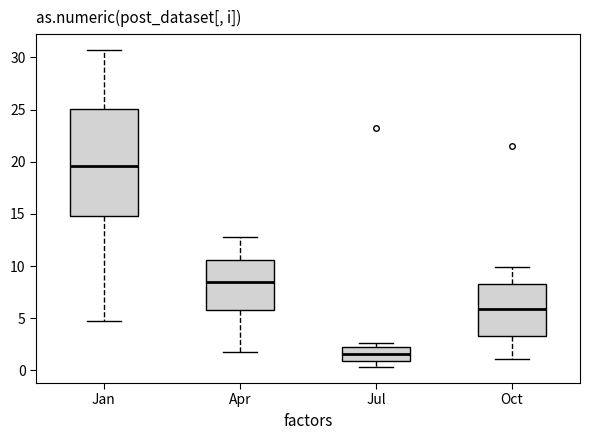

Reading left to right, transcribe this box plot: for each box, give where its median line is, the range the box spans, and where its two whiskers end, as read against the y-axis. The values are not printed on the chart, so give them approximately, as read against the axis.

Jan: median 19.5, box 15.0 to 25.0, whiskers 4.5 to 30.5
Apr: median 8.5, box 6.0 to 10.5, whiskers 2.0 to 13.0
Jul: median 1.5, box 1.0 to 2.5, whiskers 0.5 to 2.5 (just above the box's upper edge)
Oct: median 6.0, box 3.5 to 8.5, whiskers 1.0 to 10.0